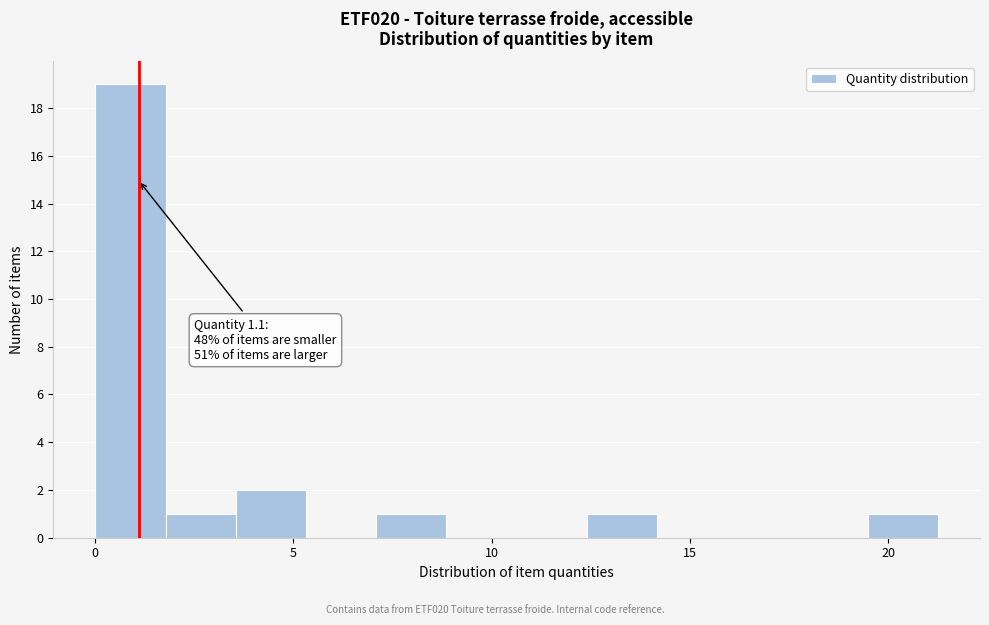

Read against the x-axis, roughly where is the centre of the tallest bar?

1.0